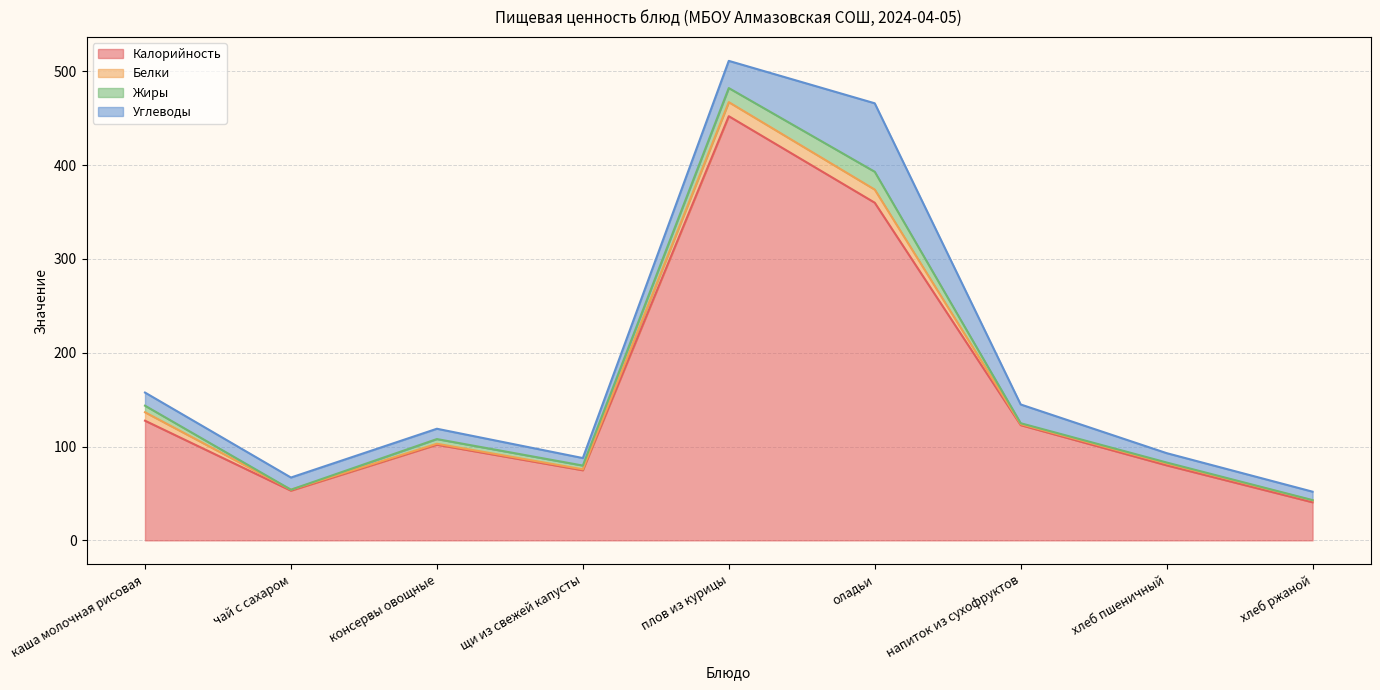

What is the sum of the Углеводы values at щи из свежей капусты and хлеб ржаной?

17.0